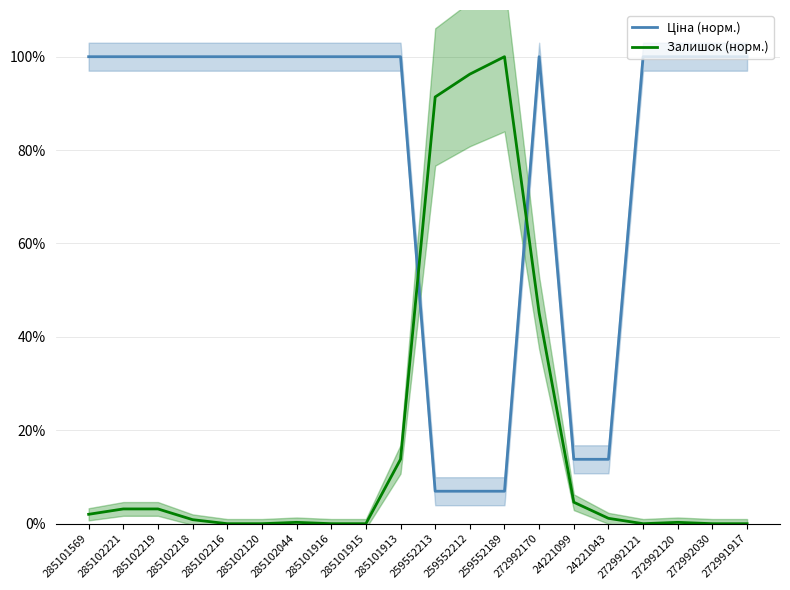

What is the label of the 12th point from the left?

259552212